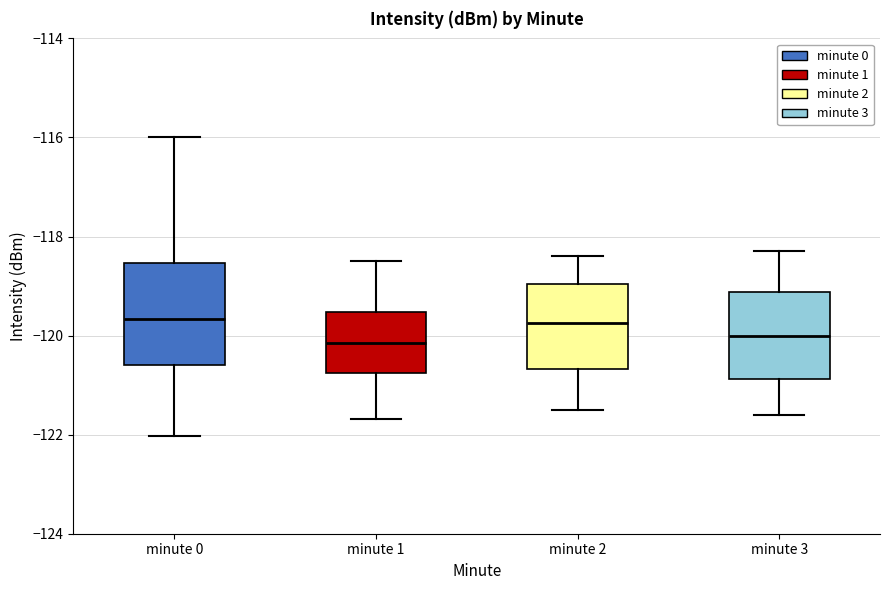

Comparing the boxes themselves (not the whiskers), which one is the tallest?

minute 0